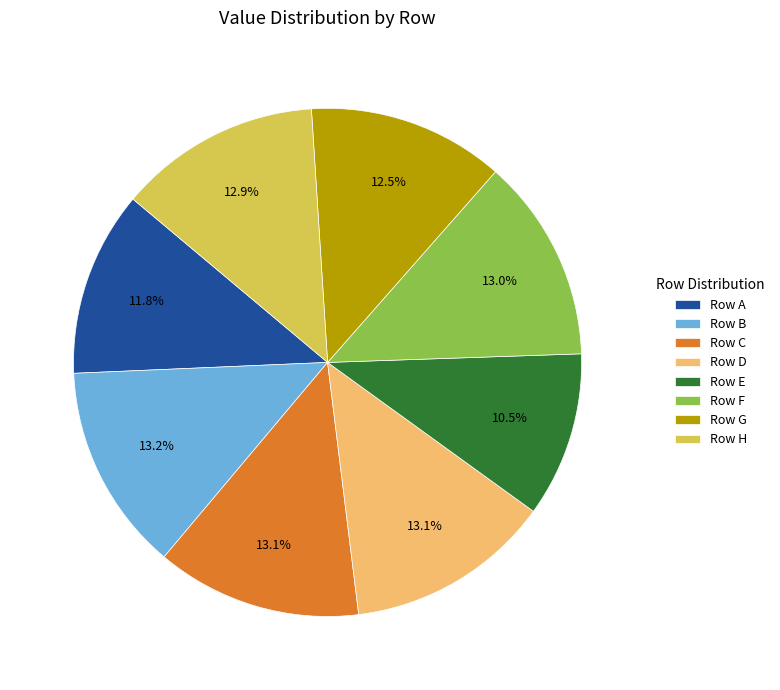

What is the total percentage of Row C and Row E?

23.6%